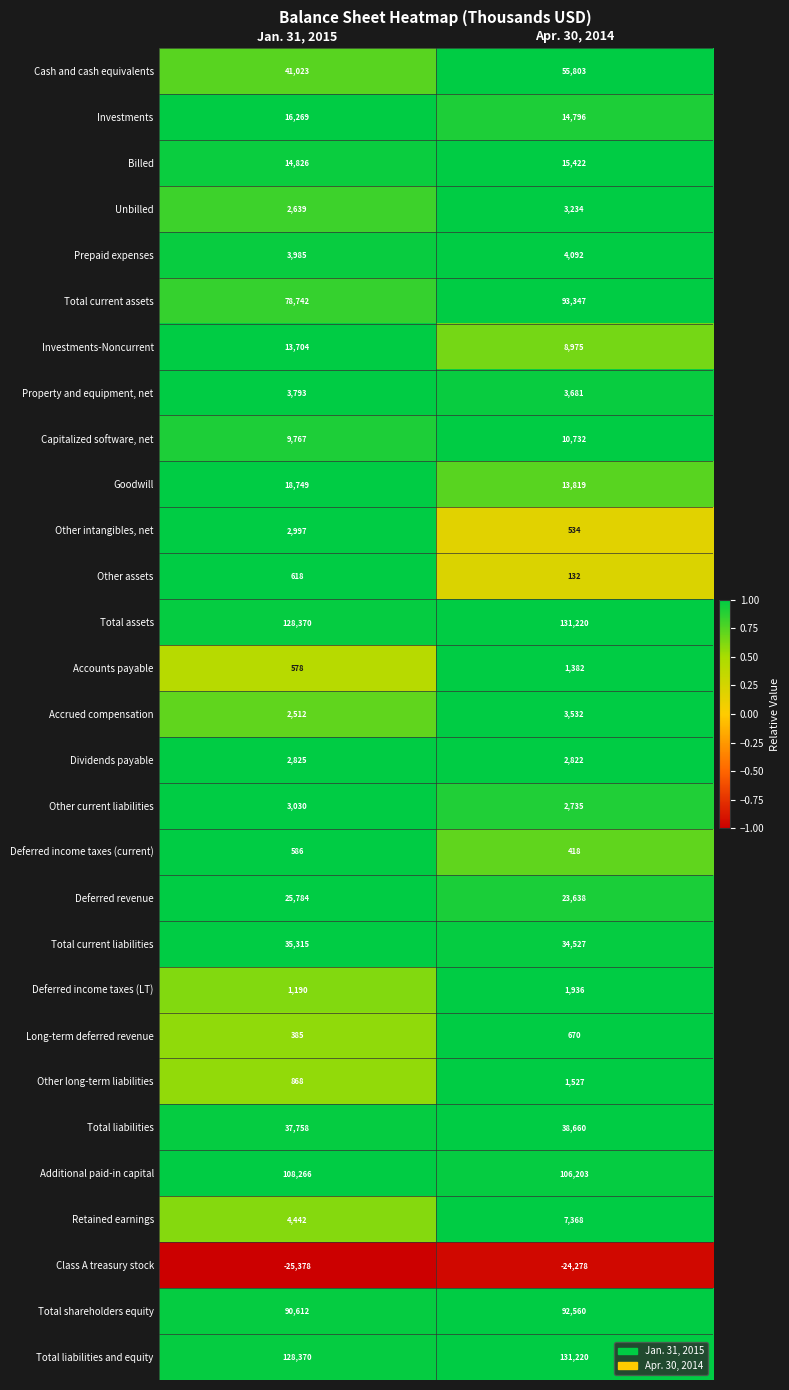

Rank the categories by Accounts payable value from lowest to highest.

Jan. 31, 2015, Apr. 30, 2014